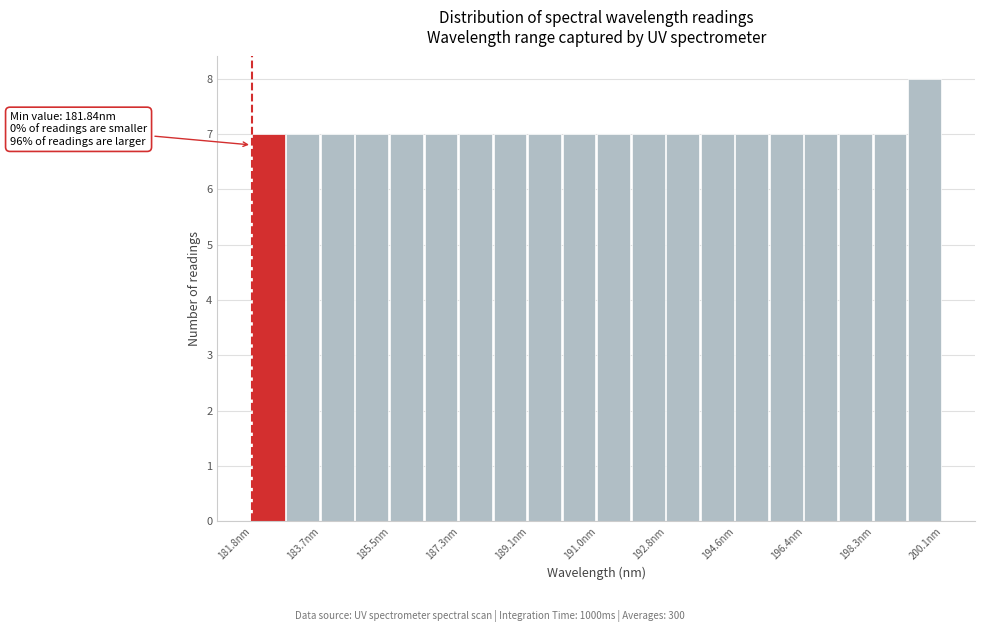

Over which range of the x-axis is the bar tallest?

199.2 to 200.0